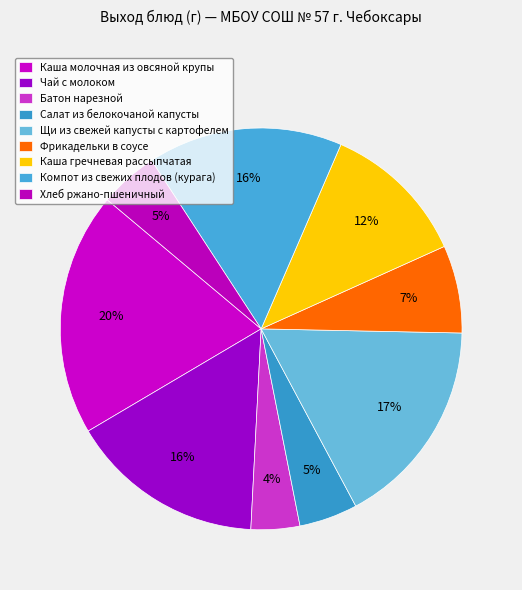

What is the smallest slice in the pie chart?

Батон нарезной